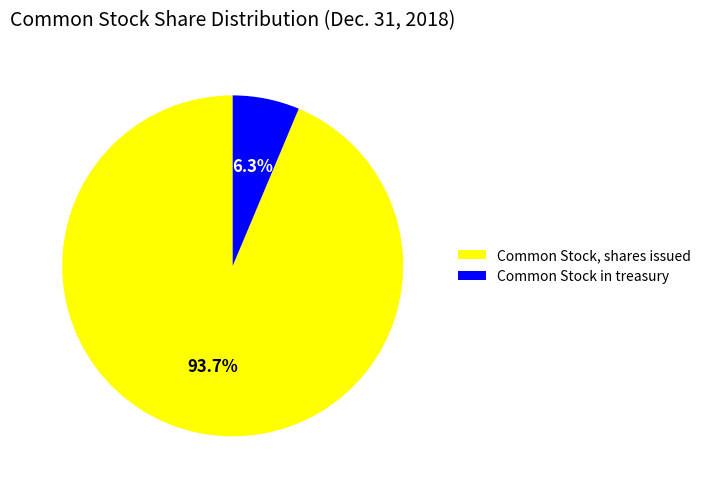

How much of the chart is everything except Common Stock, shares issued?

6.3%